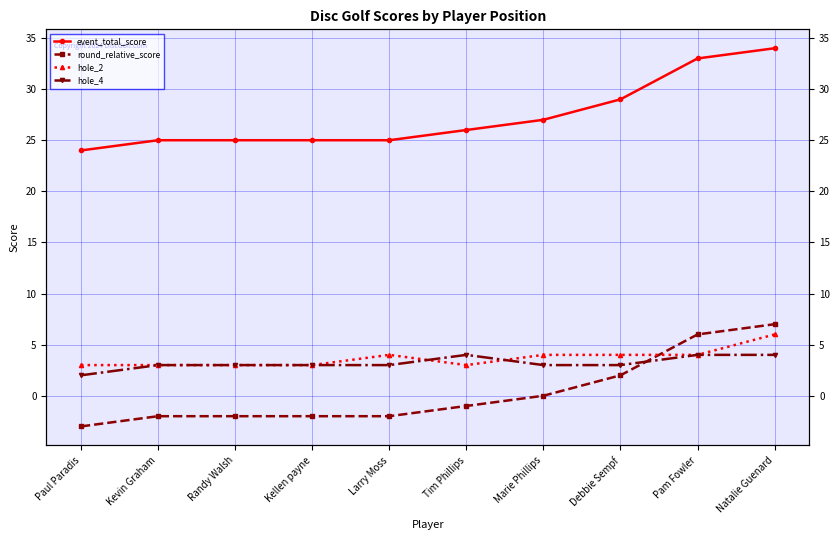

How many values in the hole_2 series exceed 4?

1